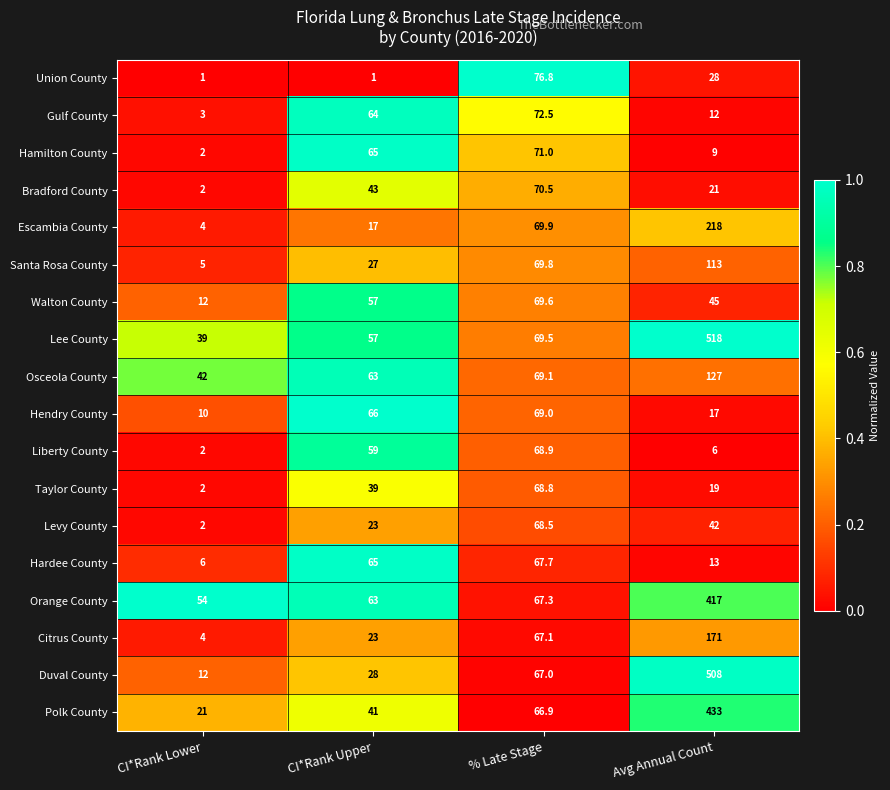

What is the maximum value for Polk County?

433.0